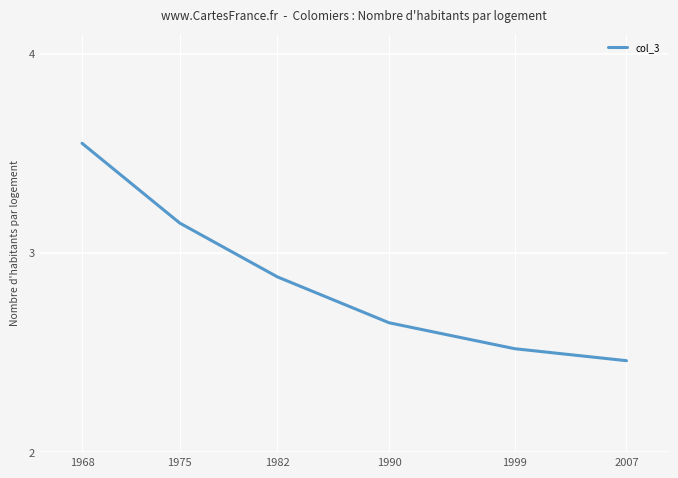

Count the values in the range 2 to 3.

4